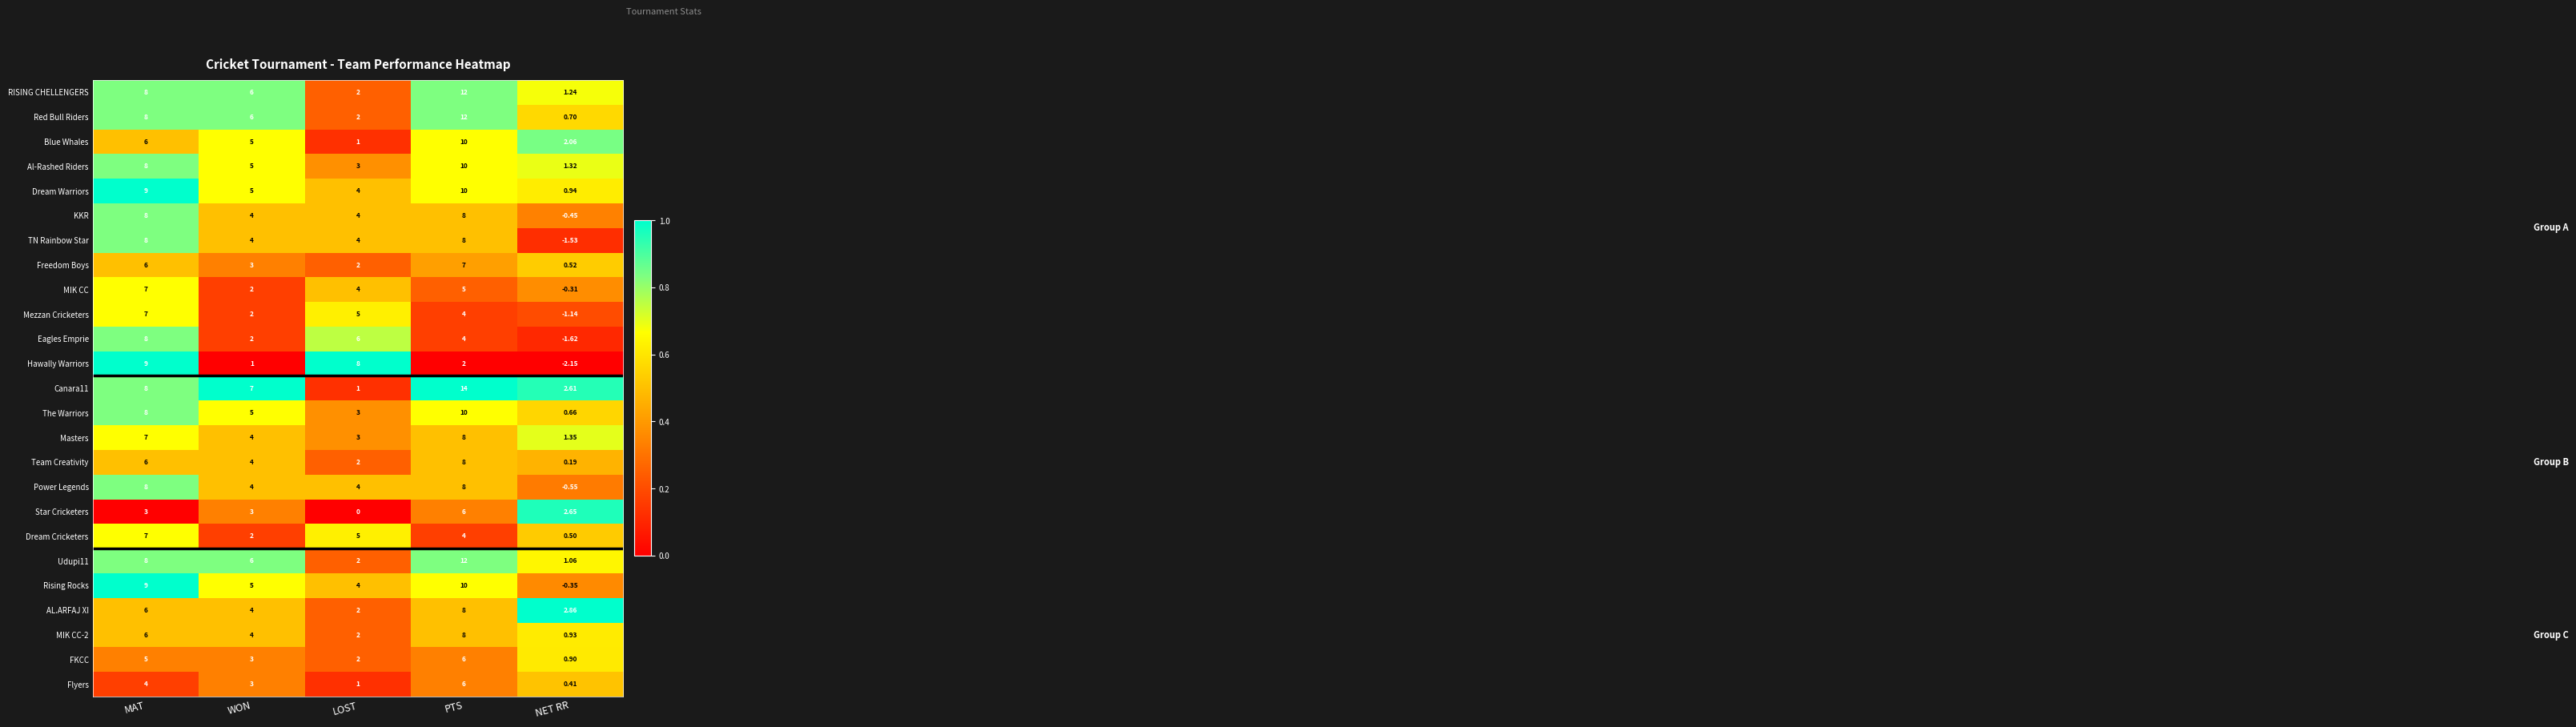

Rank the categories by AL.ARFAJ XI value from highest to lowest.

PTS, MAT, WON, NET RR, LOST